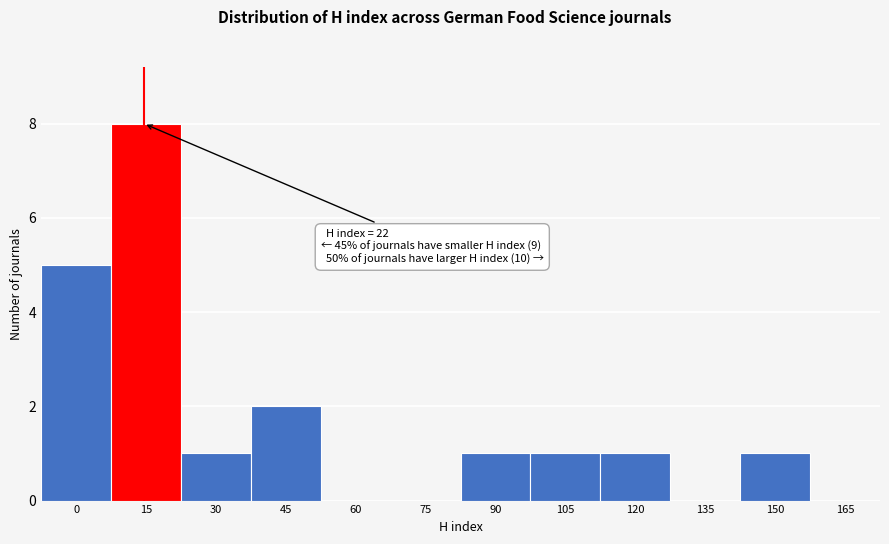

Reading right to left, extract all data points from this chart.

165=0	150=1	135=0	120=1	105=1	90=1	75=0	60=0	45=2	30=1	15=8	0=5